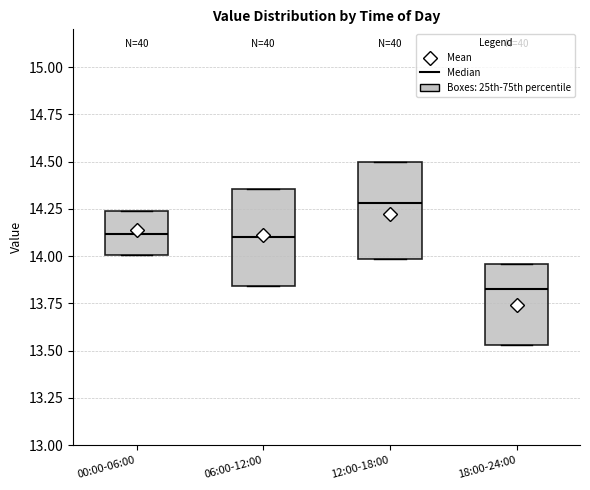

Reading left to right, read every box against the y-axis: the position of its median line, the range the box covers, and the ends of its whiskers. The values are not printed on the chart, so give them approximately, as read against the axis.

00:00-06:00: median 14.10, box 14.00 to 14.25, whiskers 14.00 to 14.25
06:00-12:00: median 14.10, box 13.85 to 14.35, whiskers 13.85 to 14.35
12:00-18:00: median 14.30, box 14.00 to 14.50, whiskers 14.00 to 14.50
18:00-24:00: median 13.85, box 13.55 to 13.95, whiskers 13.55 to 13.95